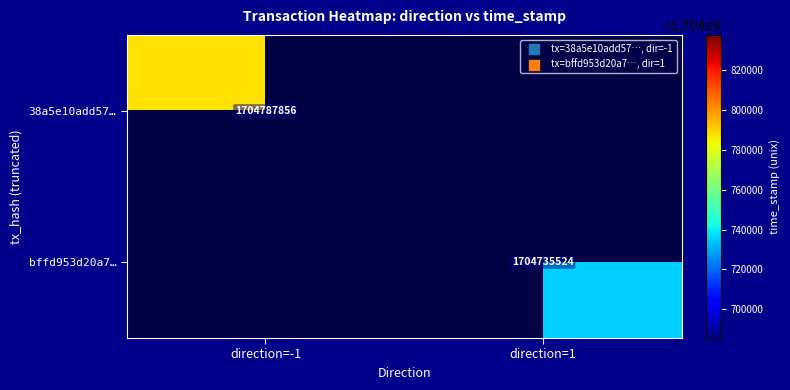

True or false: bffd953d20a7… has a value of 2370018800 at direction=1.

False